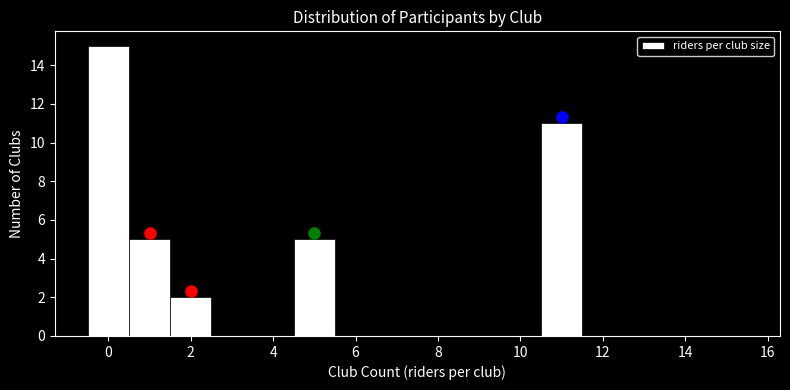

Reading left to right, list every bar in this chart as the range it spans on the x-axis followed by its height. Neither the bar edges nor the heights are printed on the chart, so give them approximately, as read against the axes.

-0.5 to 0.5: 15
0.5 to 1.5: 5
1.5 to 2.5: 2
2.5 to 3.5: 0
3.5 to 4.5: 0
4.5 to 5.5: 5
5.5 to 6.5: 0
6.5 to 7.5: 0
7.5 to 8.5: 0
8.5 to 9.5: 0
9.5 to 10.5: 0
10.5 to 11.5: 11
11.5 to 12.5: 0
12.5 to 13.5: 0
13.5 to 14.5: 0
14.5 to 15.5: 0